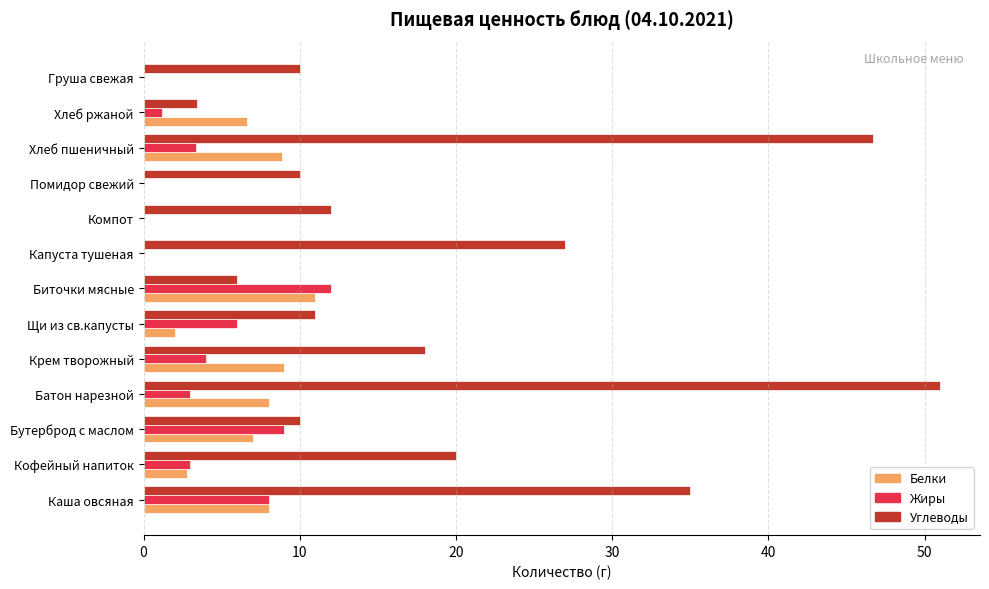

Count the number of data series in this chart.

3